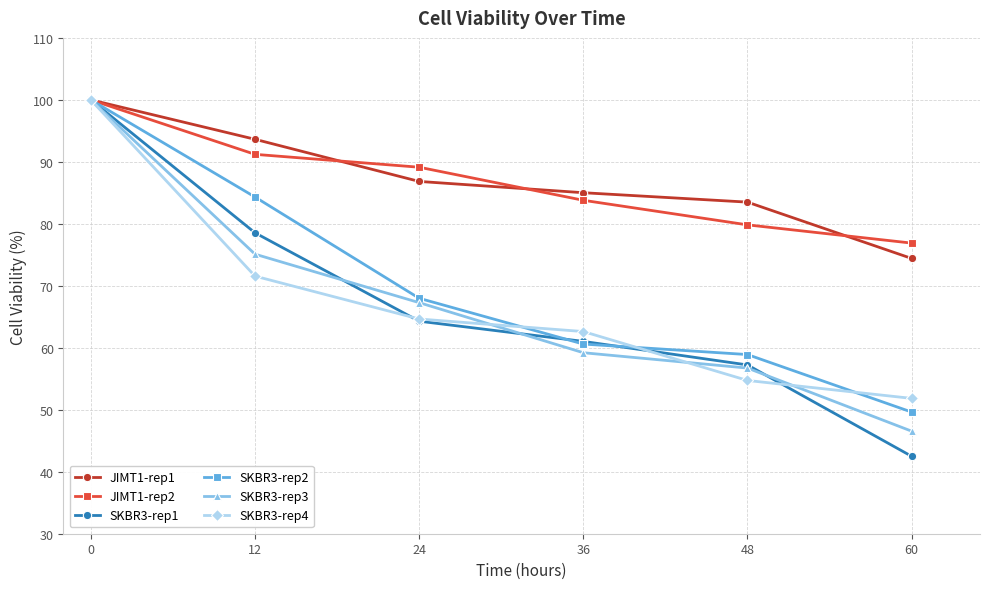

What is the value of the SKBR3-rep2 point at the 2nd from the left?

84.3